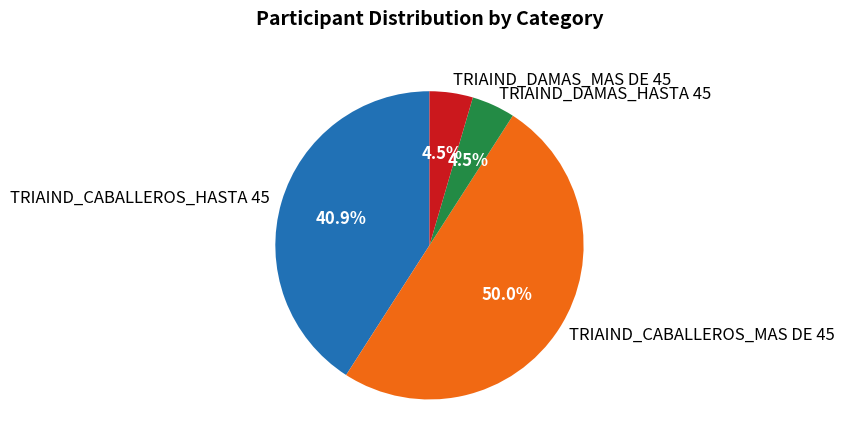

Which has a higher value, TRIAIND_DAMAS_HASTA 45 or TRIAIND_CABALLEROS_HASTA 45?

TRIAIND_CABALLEROS_HASTA 45